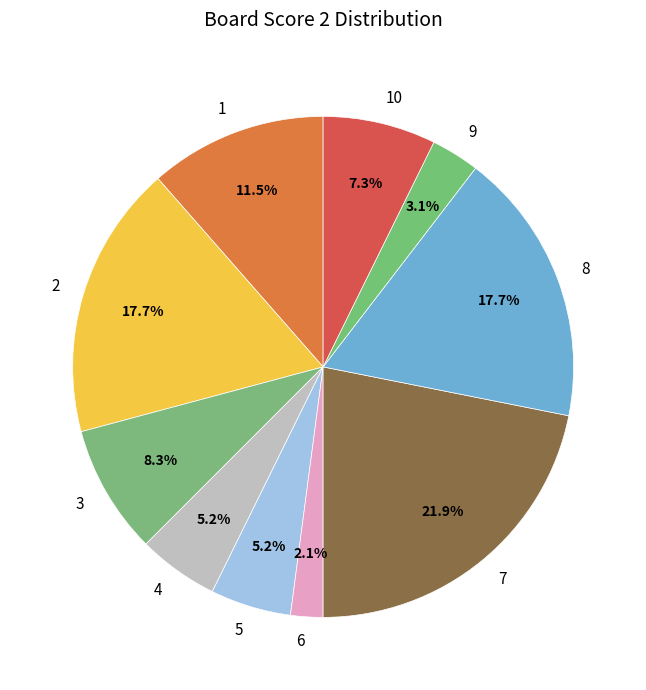

Which slice is the largest?

7